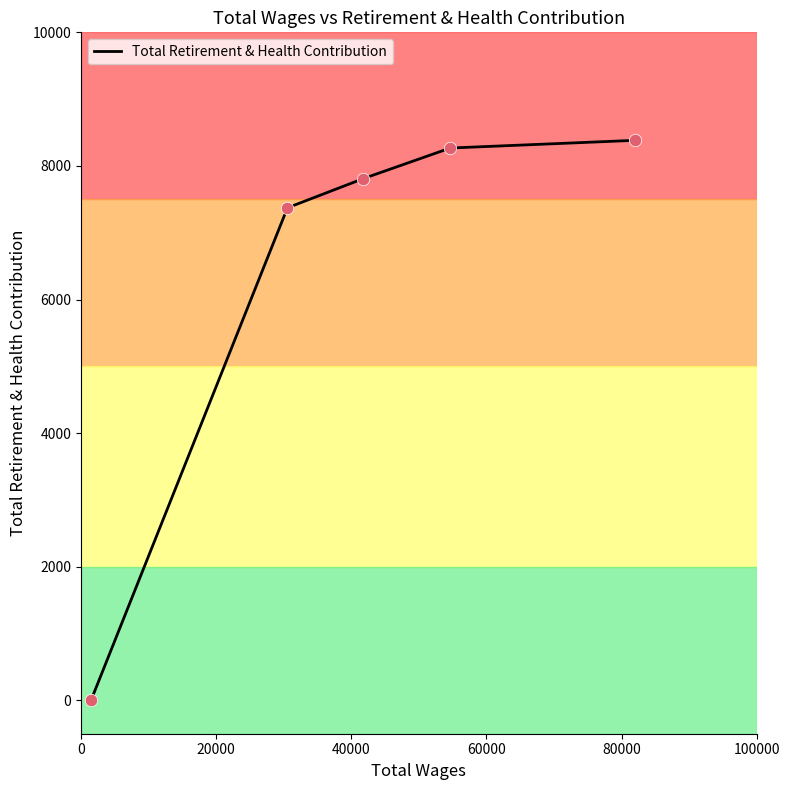

True or false: there are more than 1 points higher than both neighbors.

False